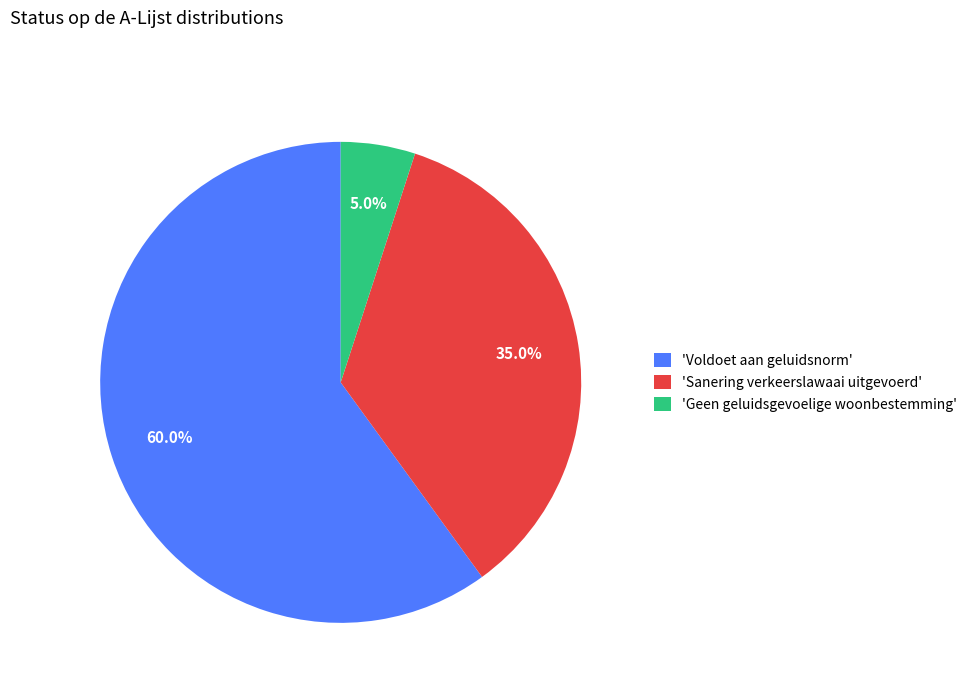

Combined, what portion of the pie is 'Sanering verkeerslawaai uitgevoerd' and 'Voldoet aan geluidsnorm'?

95.0%